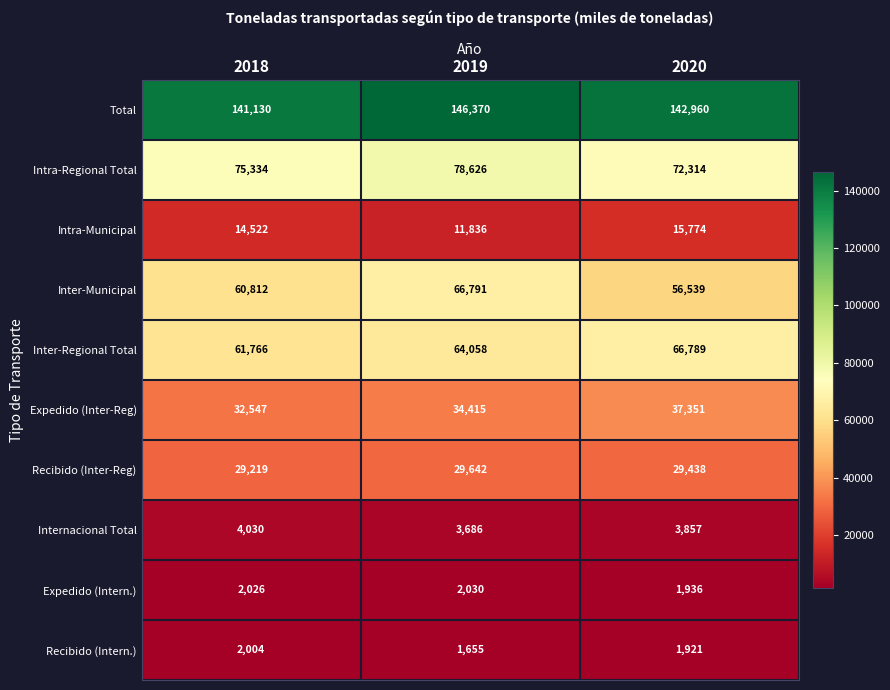

At how many categories does at least one series exceed 53165?

3